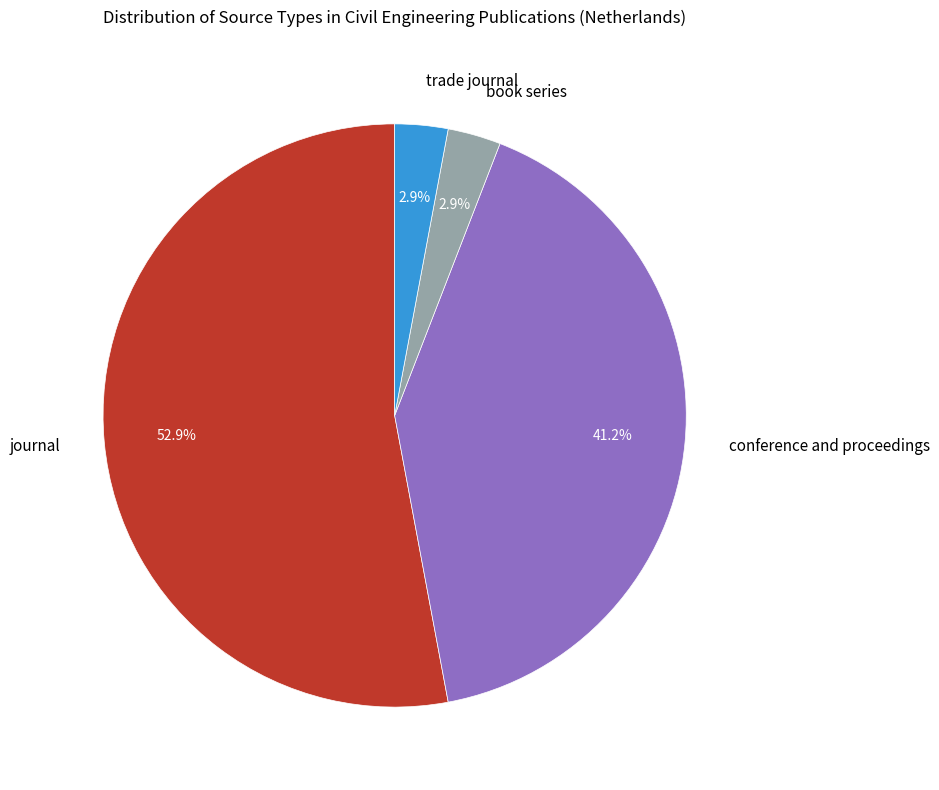

Is there a majority slice in this chart?

Yes